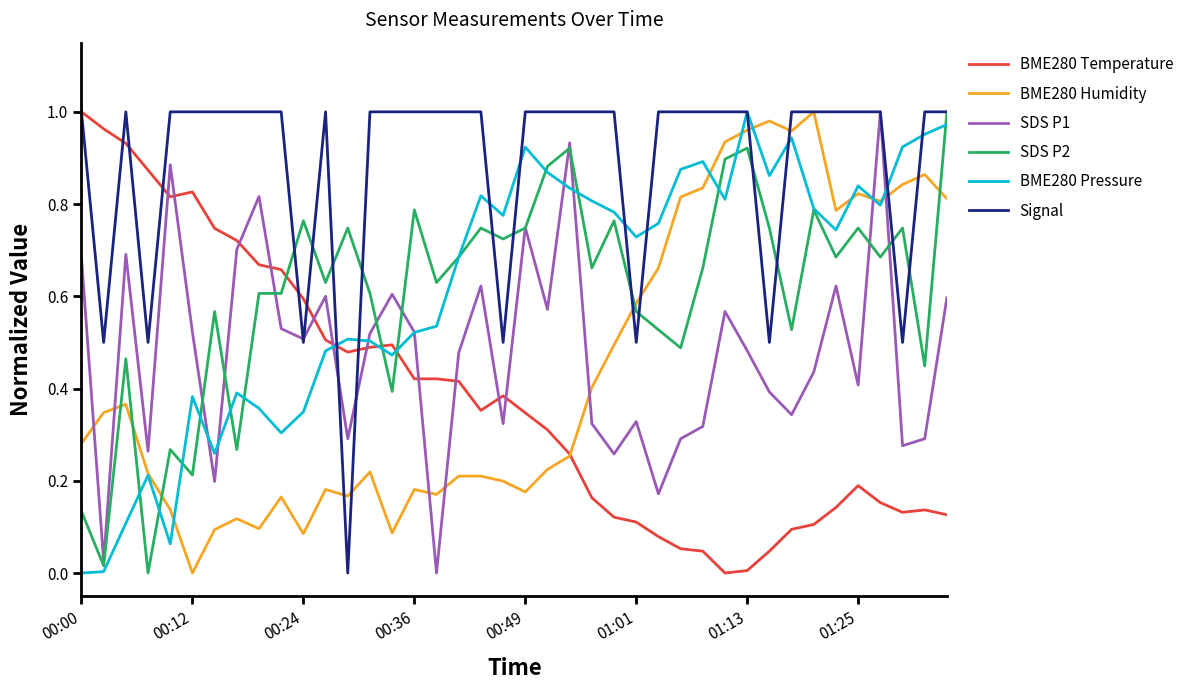

True or false: BME280 Temperature and SDS P1 cross at least once.

True